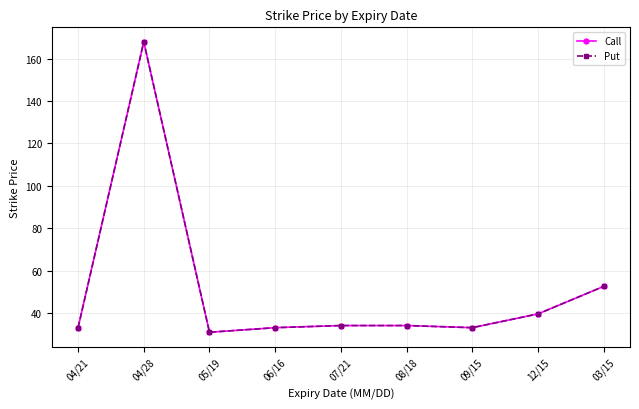

The value of Put at 04/21 is 7.0. True or false?

False